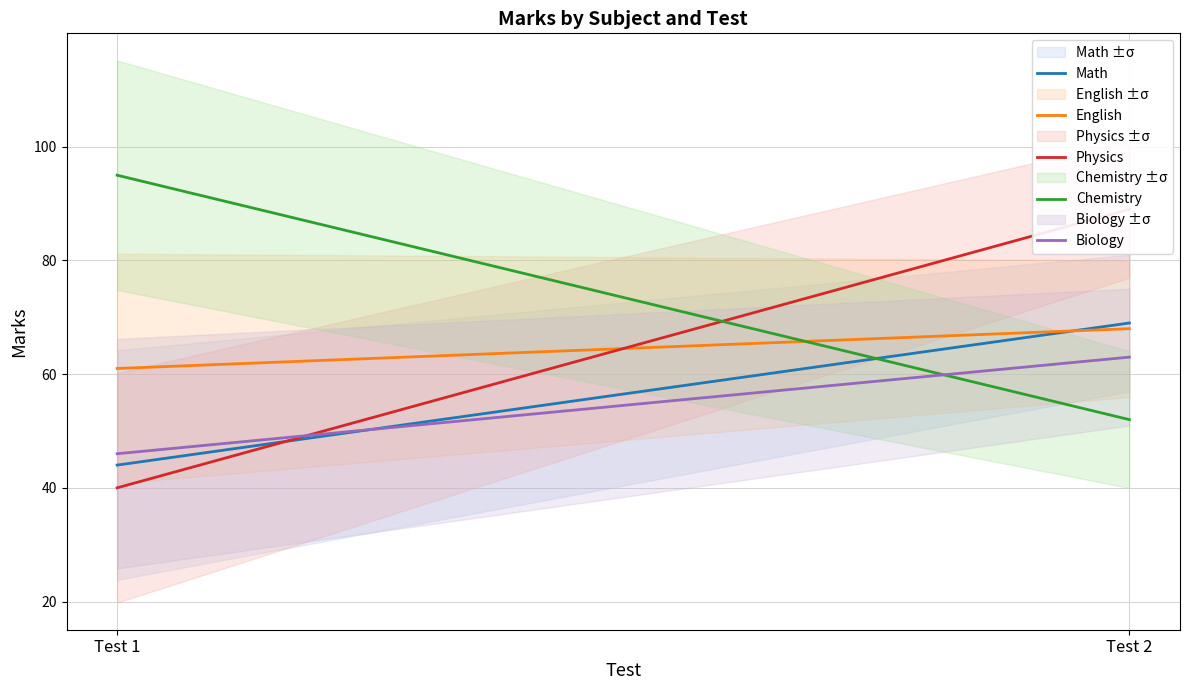

The value of English at Test 1 is 20. True or false?

False